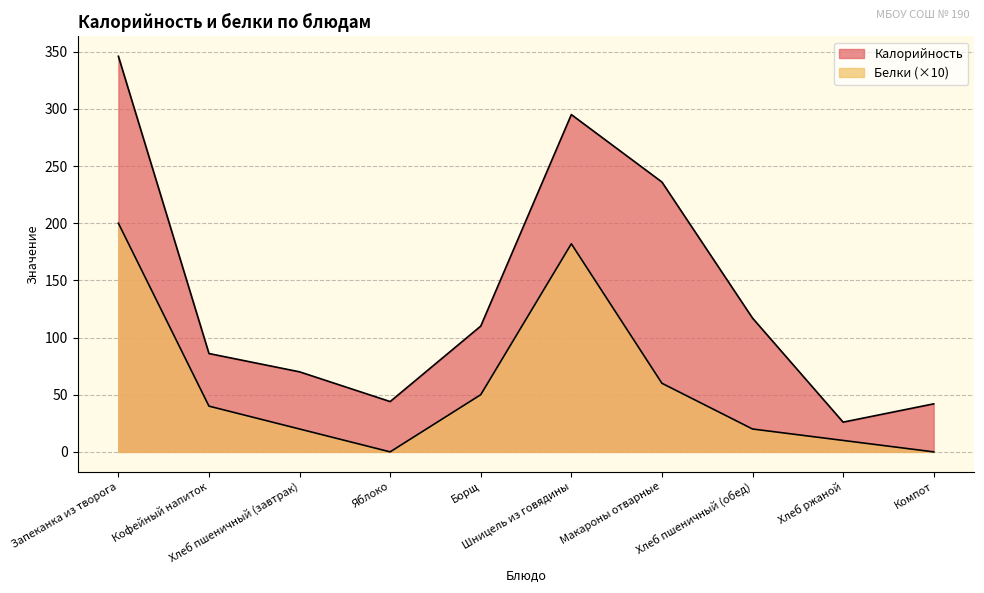

At which category is the sum across all series the highest?

Запеканка из творога